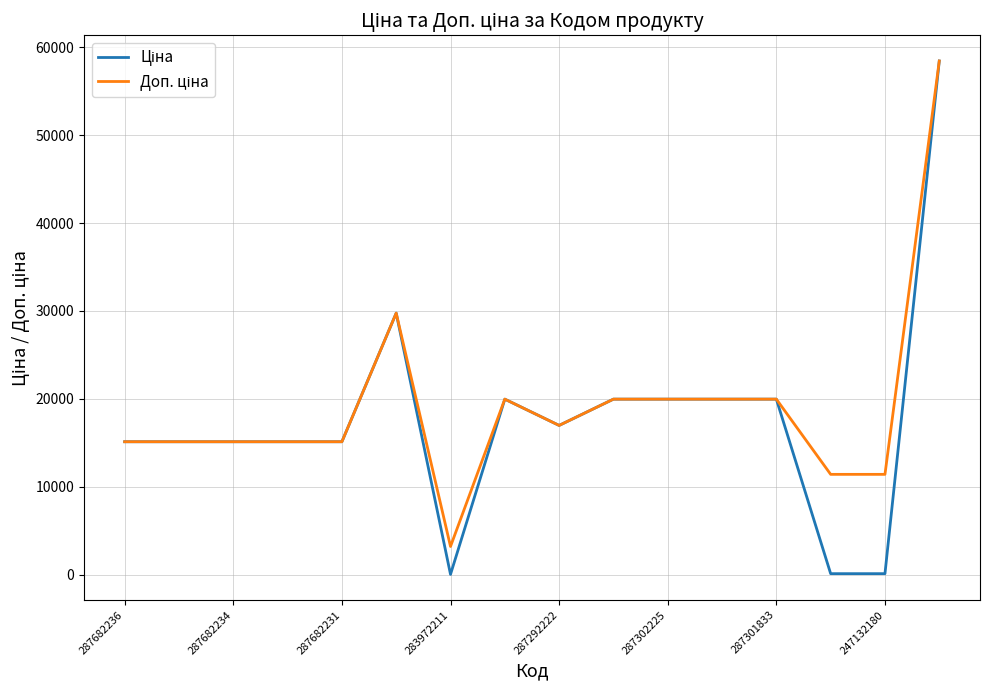

How many series are shown in this chart?

2